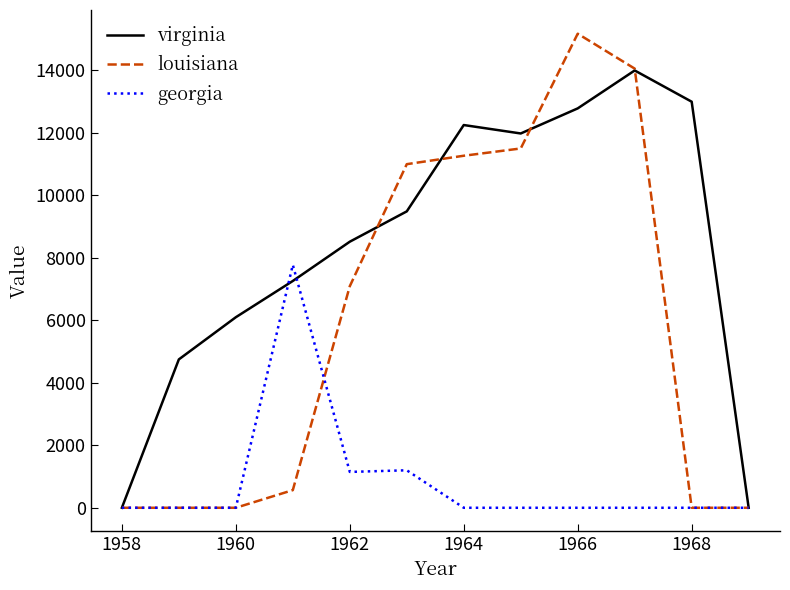

What is the greatest value displayed?

15177